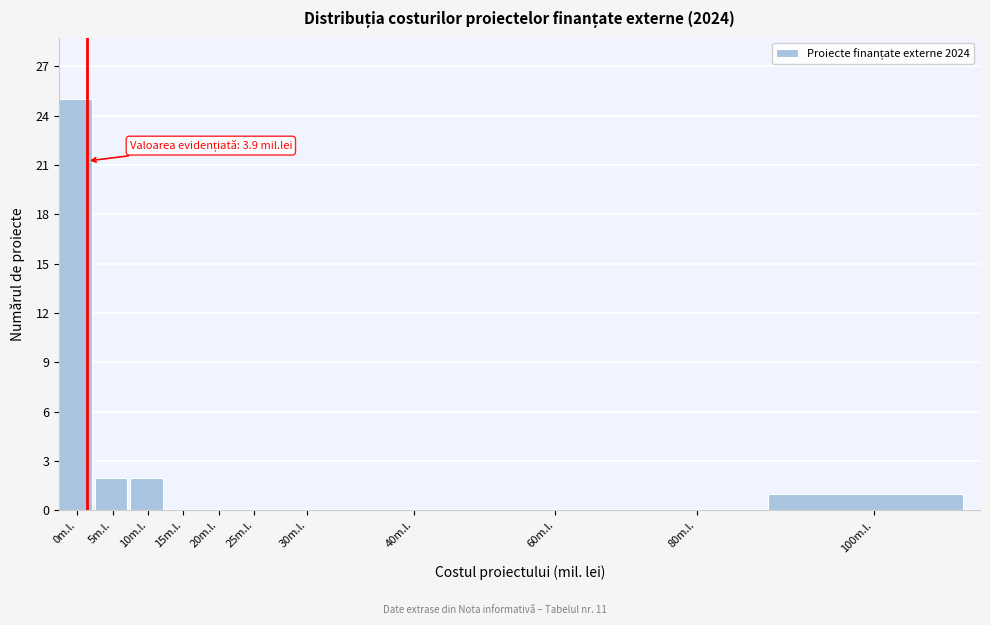

Reading left to right, list all the values displayed in this chart.

0m.l.=25	5m.l.=2	10m.l.=2	15m.l.=0	20m.l.=0	25m.l.=0	30m.l.=0	40m.l.=0	60m.l.=0	80m.l.=0	100m.l.=1